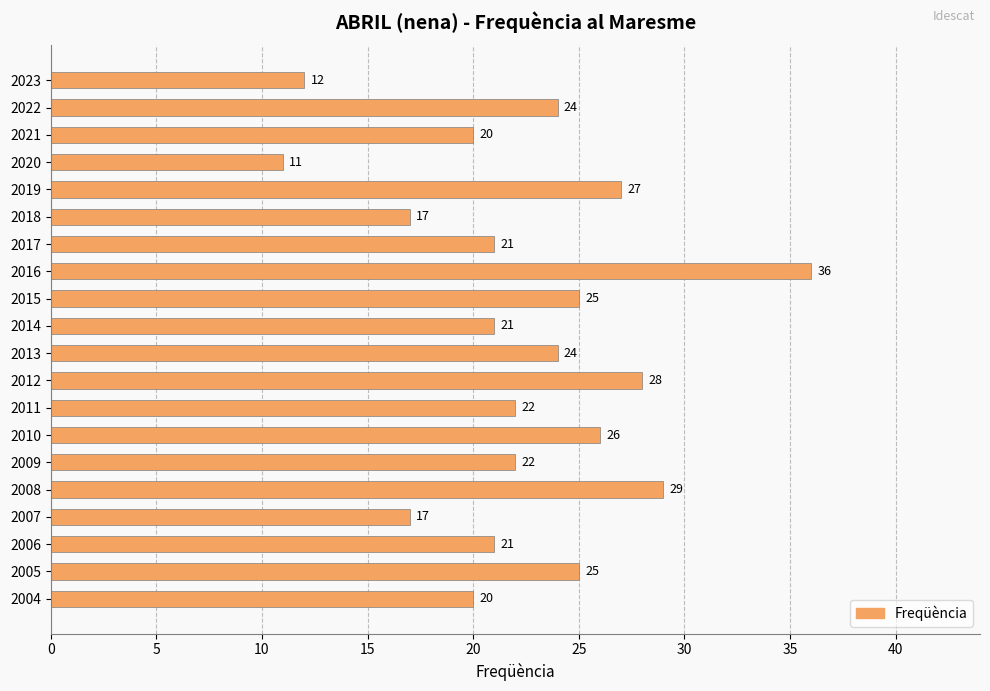

What is the change in value from 2022 to 2015?

+1